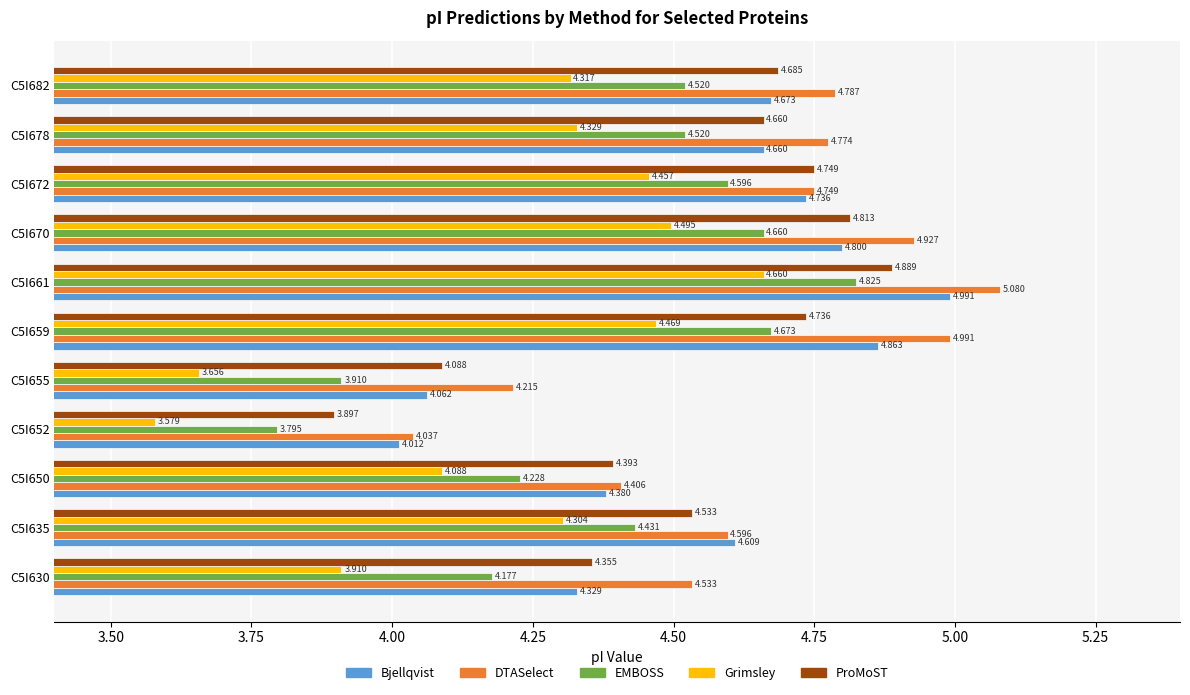

Which series changed the most between C5I635 and C5I678?

DTASelect